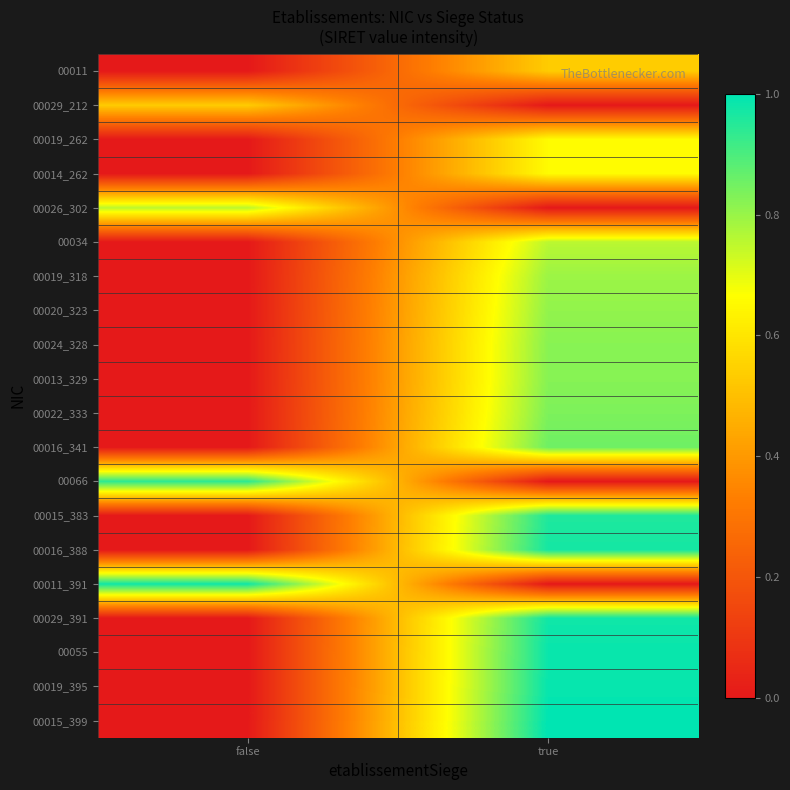

Reading left to right, transcribe all the data shown in this chart.

00011: false=0.0	true=0.5
00029_212: false=0.5	true=0.0
00019_262: false=0.0	true=0.7
00014_262: false=0.0	true=0.7
00026_302: false=0.8	true=0.0
00034: false=0.0	true=0.8
00019_318: false=0.0	true=0.8
00020_323: false=0.0	true=0.8
00024_328: false=0.0	true=0.8
00013_329: false=0.0	true=0.8
00022_333: false=0.0	true=0.8
00016_341: false=0.0	true=0.9
00066: false=0.9	true=0.0
00015_383: false=0.0	true=1.0
00016_388: false=0.0	true=1.0
00011_391: false=1.0	true=0.0
00029_391: false=0.0	true=1.0
00055: false=0.0	true=1.0
00019_395: false=0.0	true=1.0
00015_399: false=0.0	true=1.0